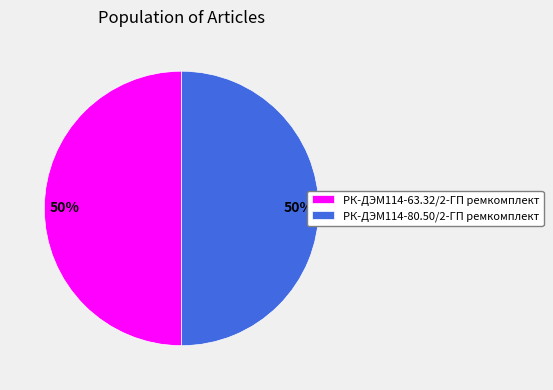

The РК-ДЭМ114-80.50/2-ГП ремкомплект slice represents 50% of the pie. True or false?

True